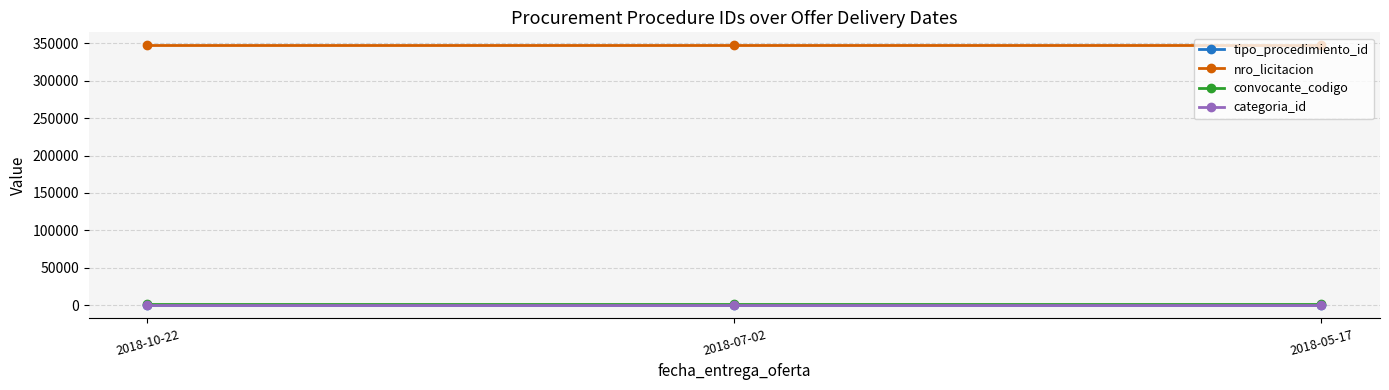

What is the label of the 2nd point from the right?

2018-07-02